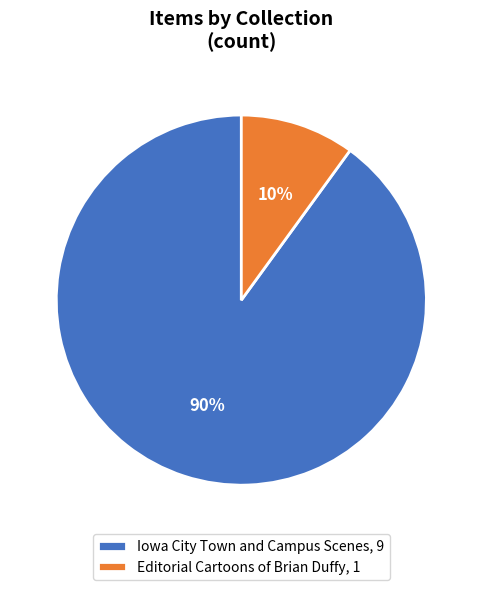

Combined, do Iowa City Town and Campus Scenes, 9 and Editorial Cartoons of Brian Duffy, 1 account for over 50%?

Yes